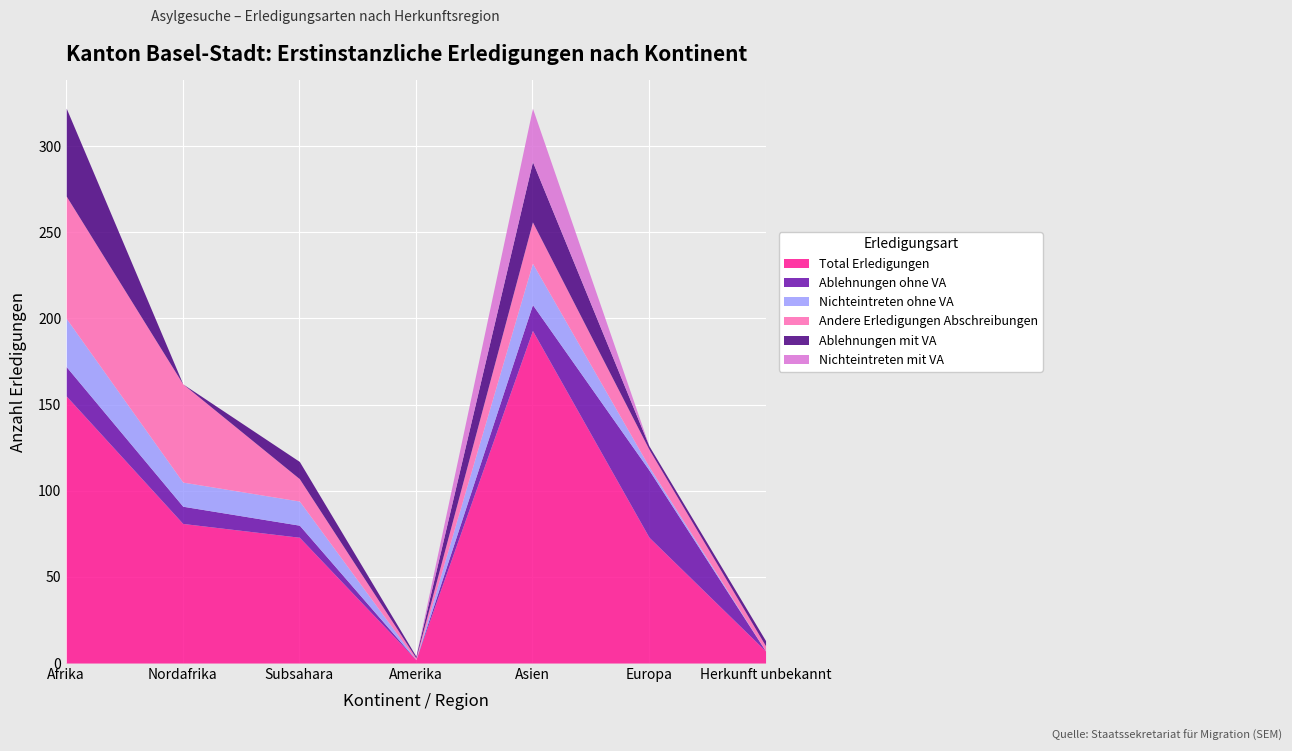

What is the difference between the maximum and minimum values in the Total Erledigungen series?

191